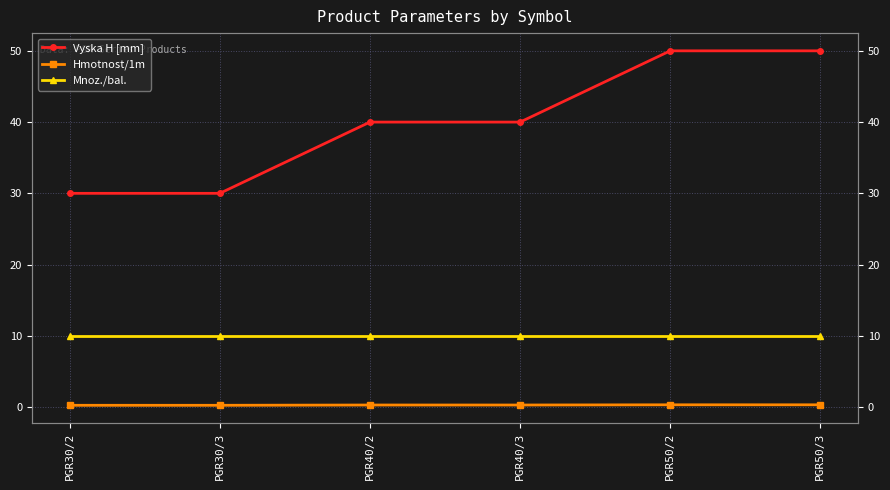

At how many categories does at least one series exceed 0?

6